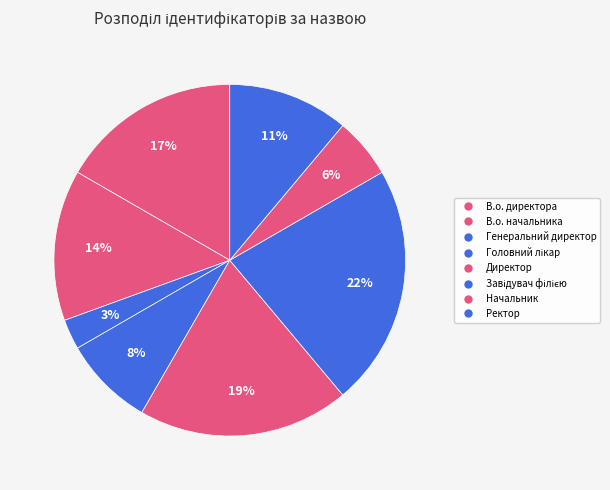

How many slices are in this pie chart?

8